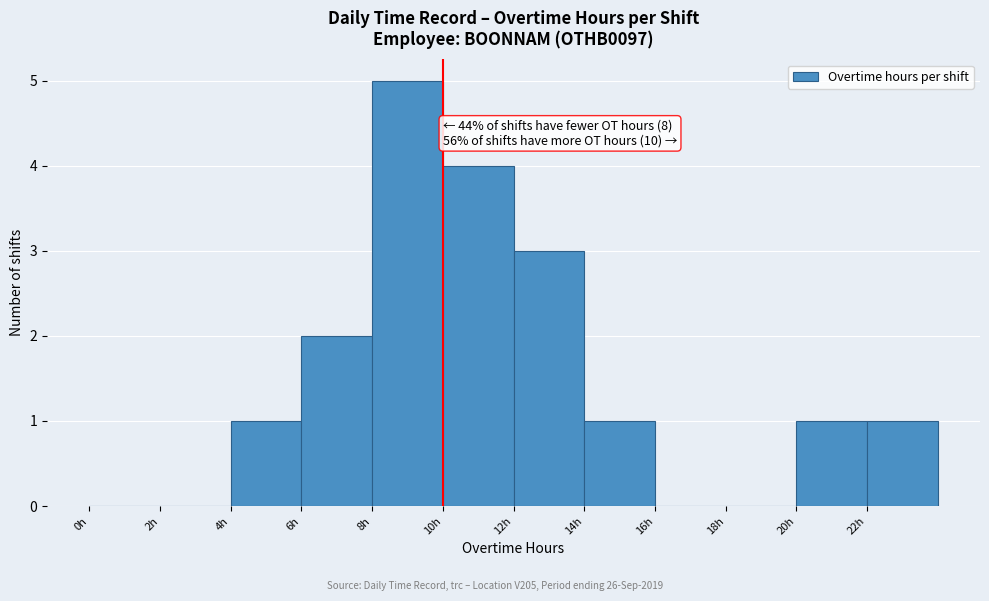

Over which range of the x-axis is the bar tallest?

8 to 10